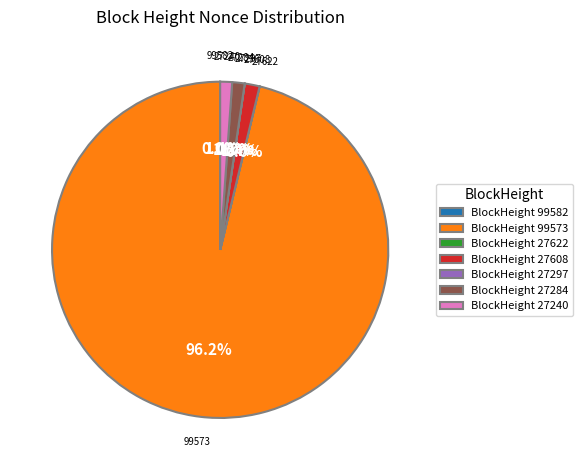

Which has a higher value, BlockHeight 99573 or BlockHeight 27608?

BlockHeight 99573